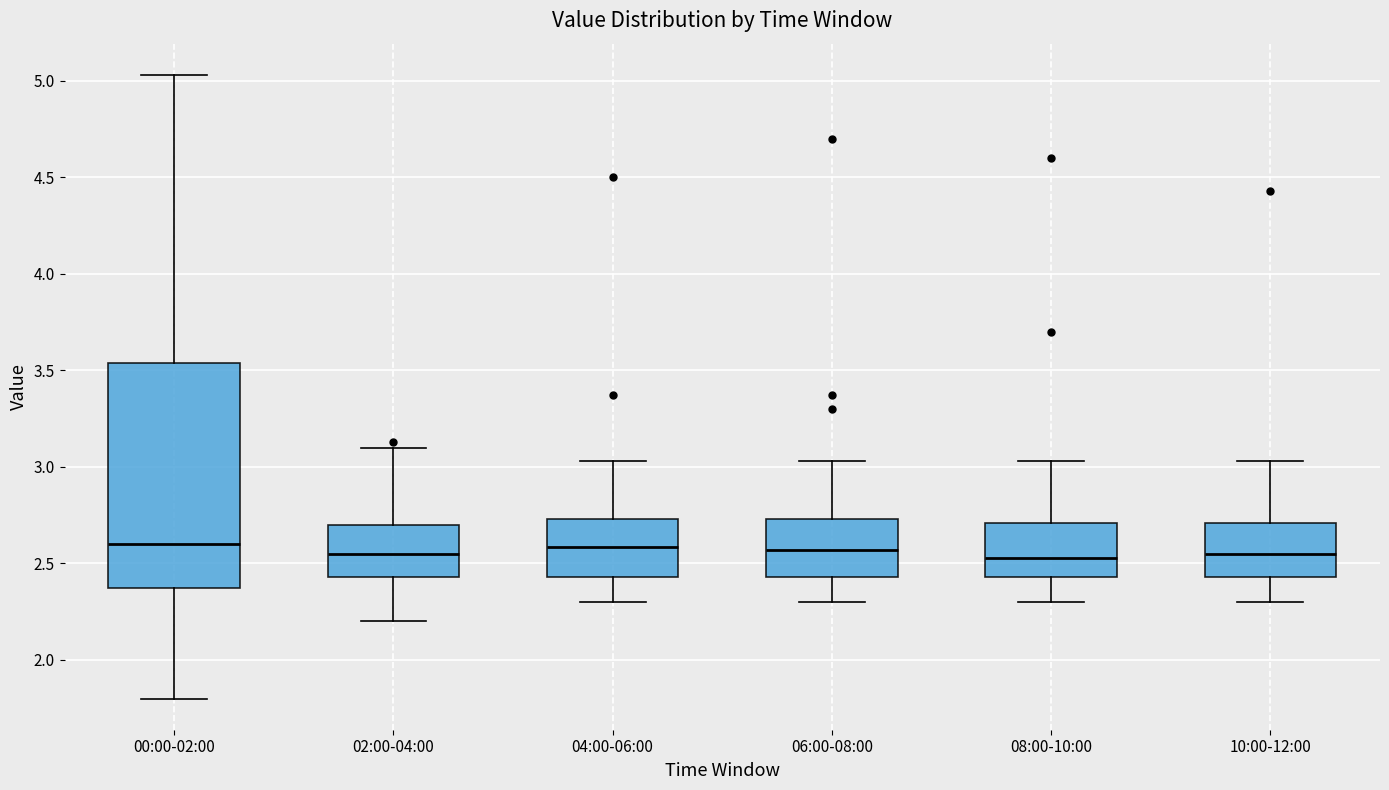

Reading left to right, read every box against the y-axis: the position of its median line, the range the box covers, and the ends of its whiskers. The values are not printed on the chart, so give them approximately, as read against the axis.

00:00-02:00: median 2.60, box 2.35 to 3.55, whiskers 1.80 to 5.05
02:00-04:00: median 2.55, box 2.45 to 2.70, whiskers 2.20 to 3.10
04:00-06:00: median 2.60, box 2.45 to 2.75, whiskers 2.30 to 3.05
06:00-08:00: median 2.55, box 2.45 to 2.75, whiskers 2.30 to 3.05
08:00-10:00: median 2.55, box 2.45 to 2.70, whiskers 2.30 to 3.05
10:00-12:00: median 2.55, box 2.45 to 2.70, whiskers 2.30 to 3.05